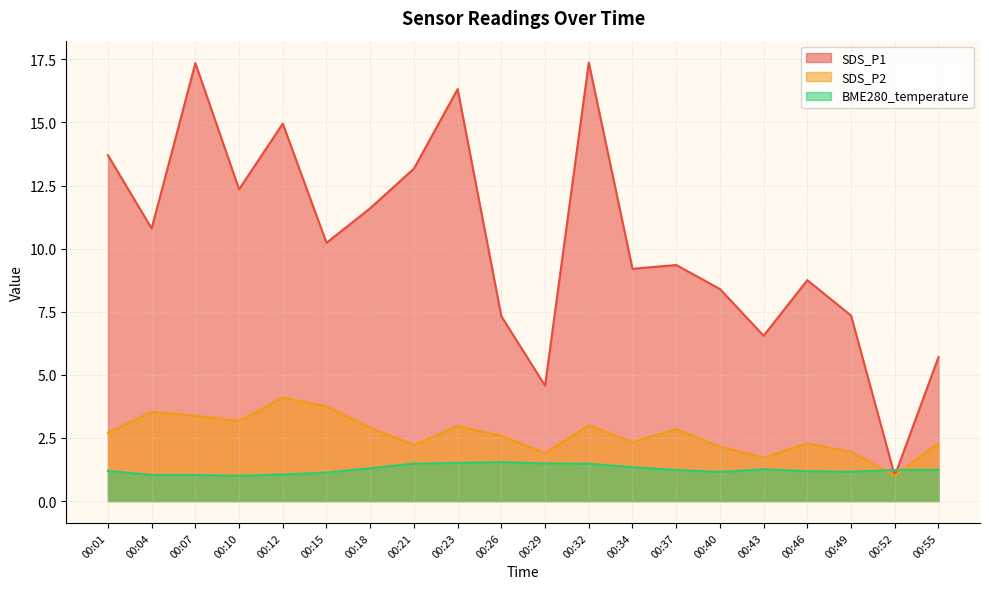

What are all the series names shown in the legend?

SDS_P1, SDS_P2, BME280_temperature